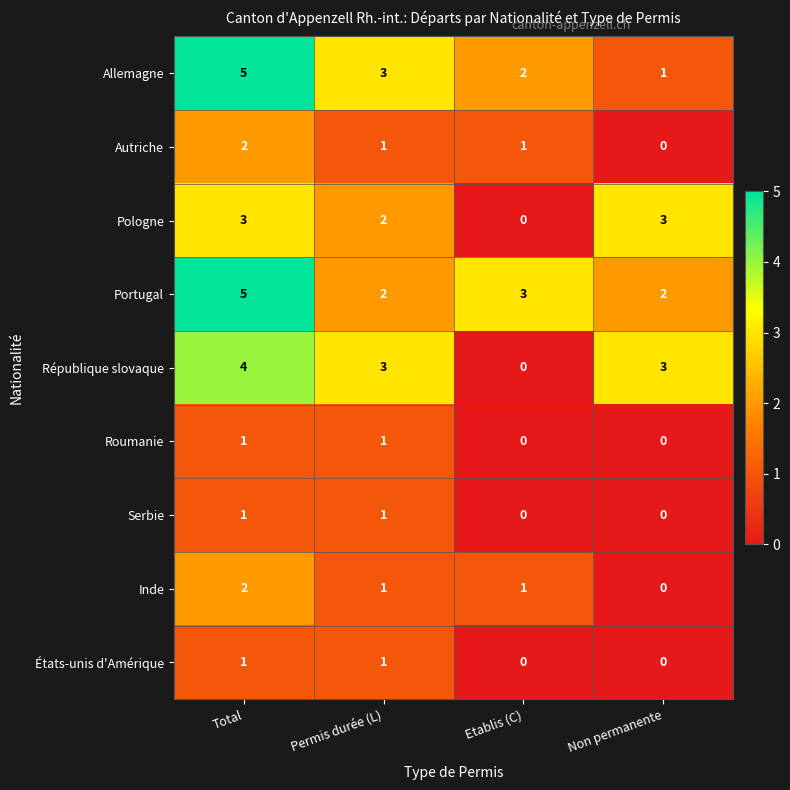

At which category does the chart reach its peak across all series?

Total